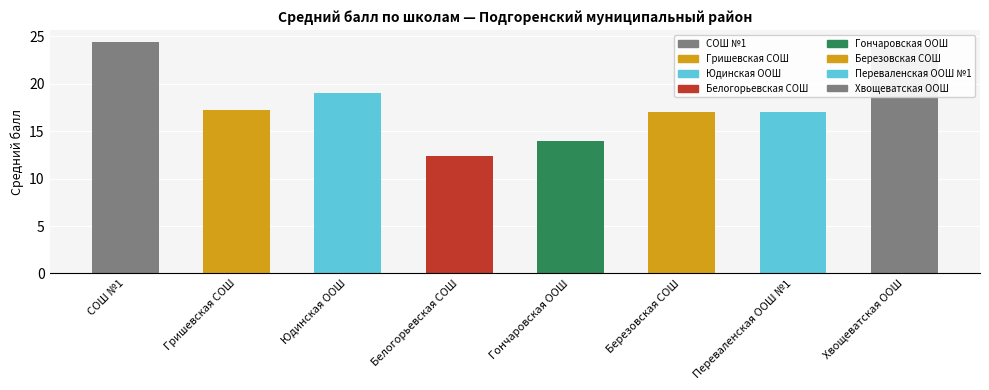

How many data points are above 17?

4